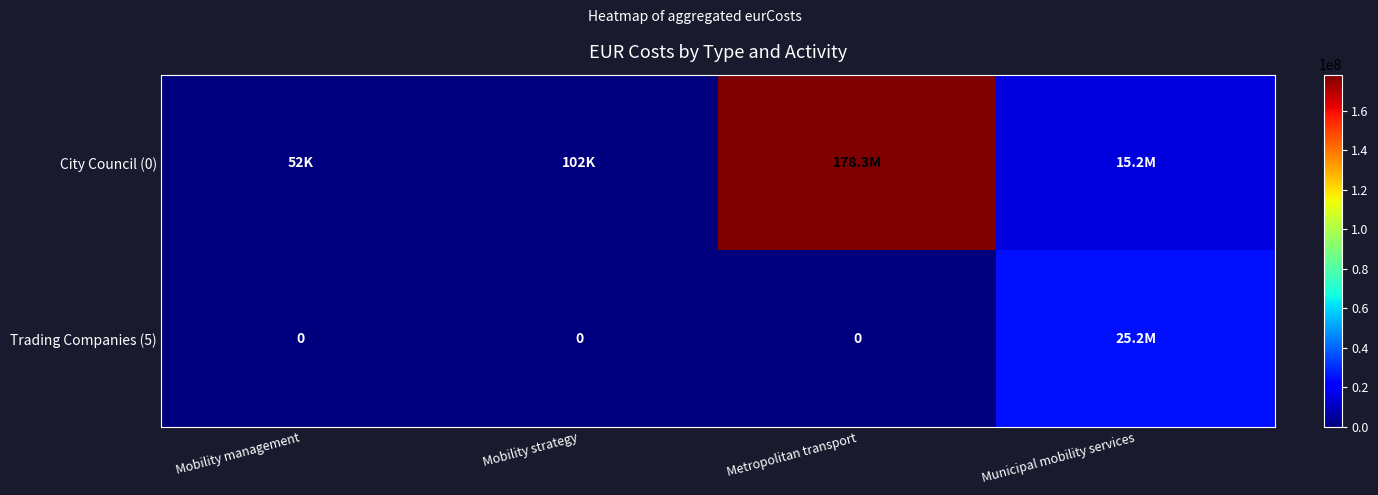

Is it true that Trading Companies (5) equals 10230013.8 at Mobility management?

False